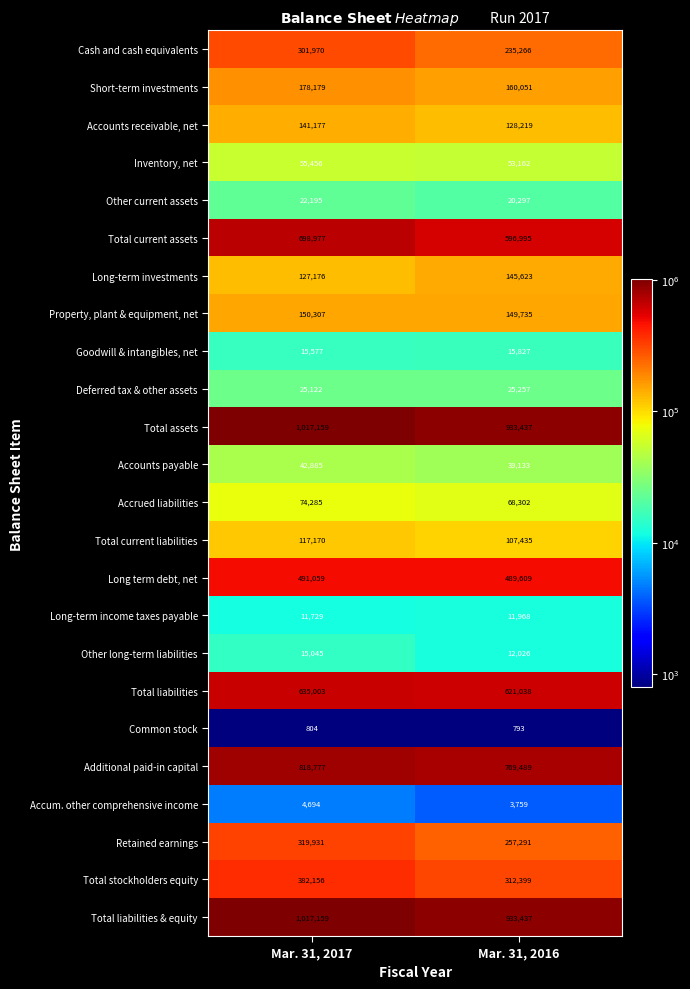

The Total assets series shows 332427 at Mar. 31, 2017. True or false?

False